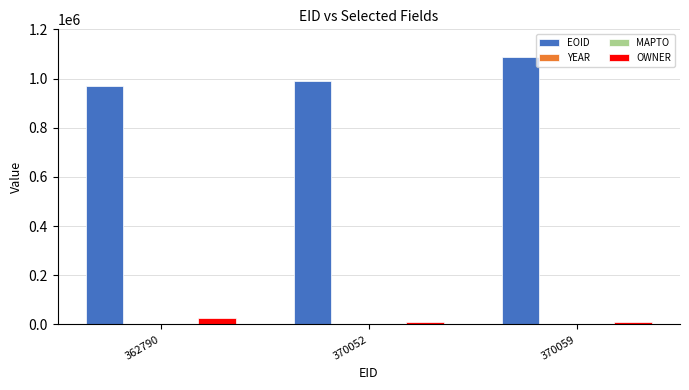

What is the total value across all series at 370059?

1098491